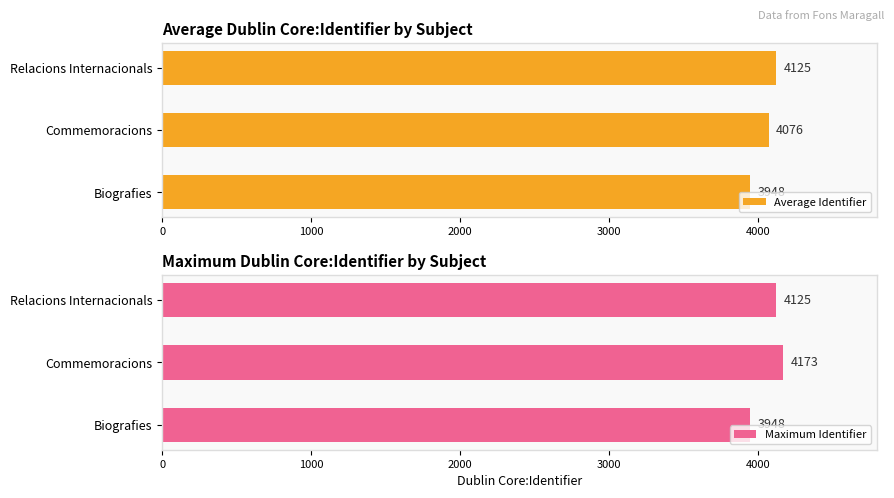

Rank the series by their maximum value, from lowest to highest.

Average Identifier, Maximum Identifier